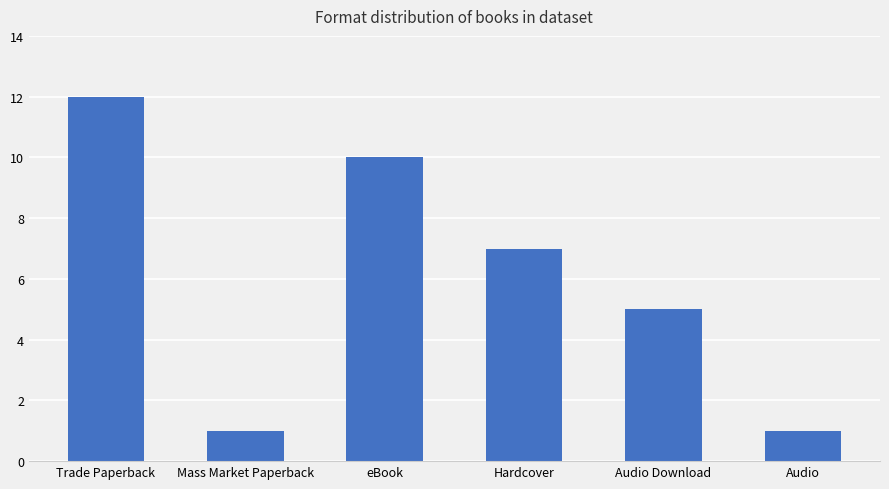

How many values are below 7?

3